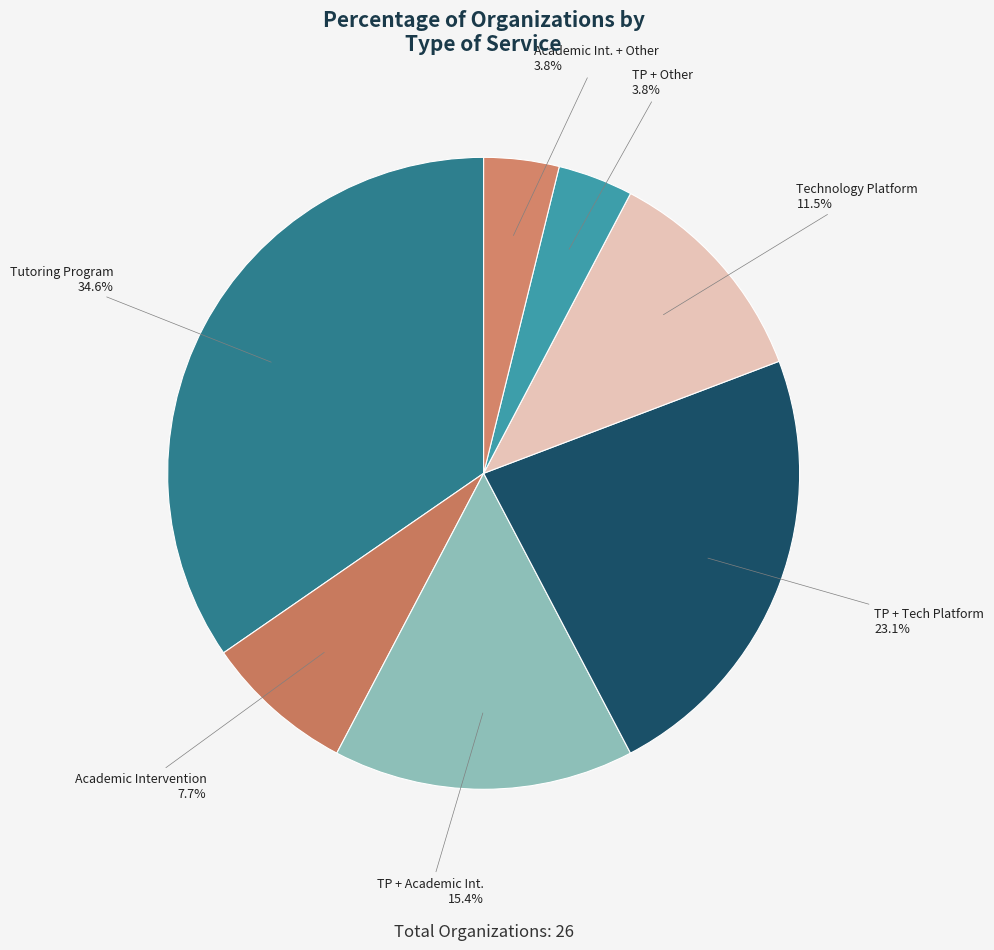

To the nearest percent, what is the difference between the largest and smallest slice percentages?

31%